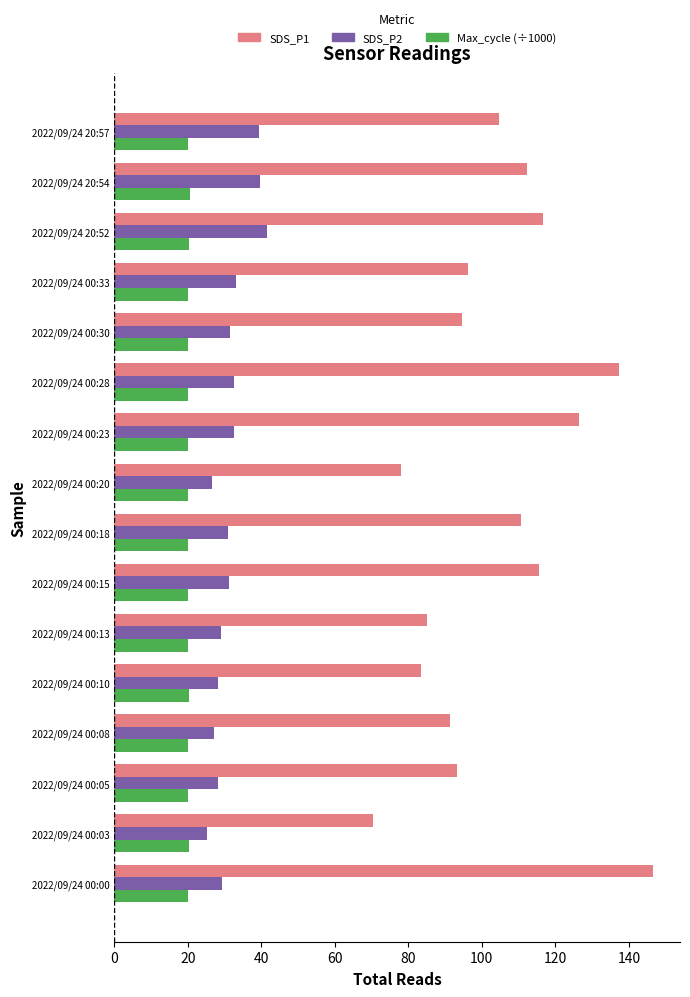

How many values in the SDS_P1 series exceed 104?

8